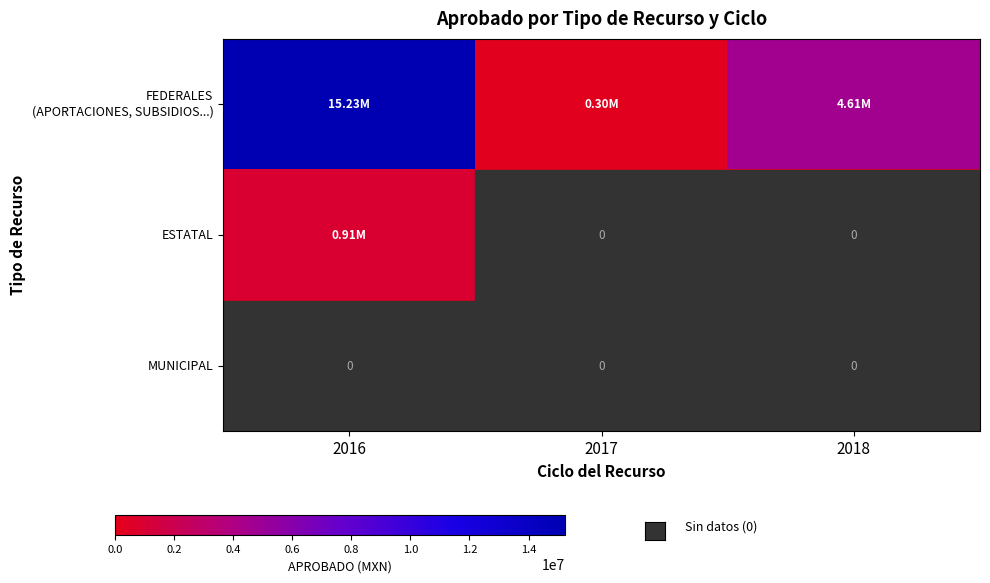

Which series has the largest range (max minus min)?

FEDERALES (APORTACIONES, SUBSIDIOS...)